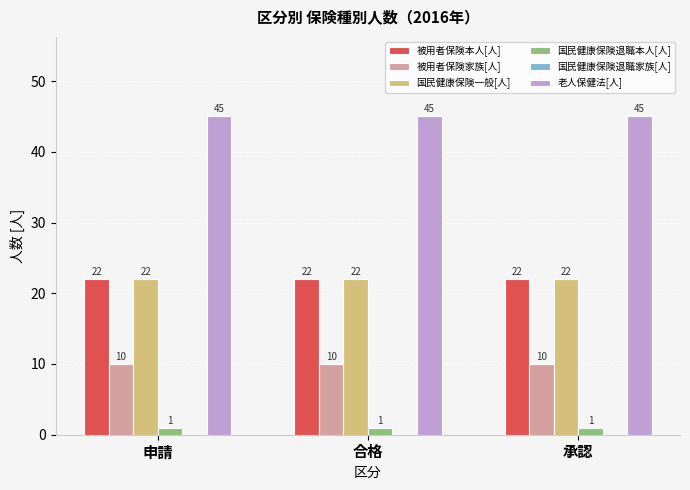

Does the chart contain stacked bars?

No